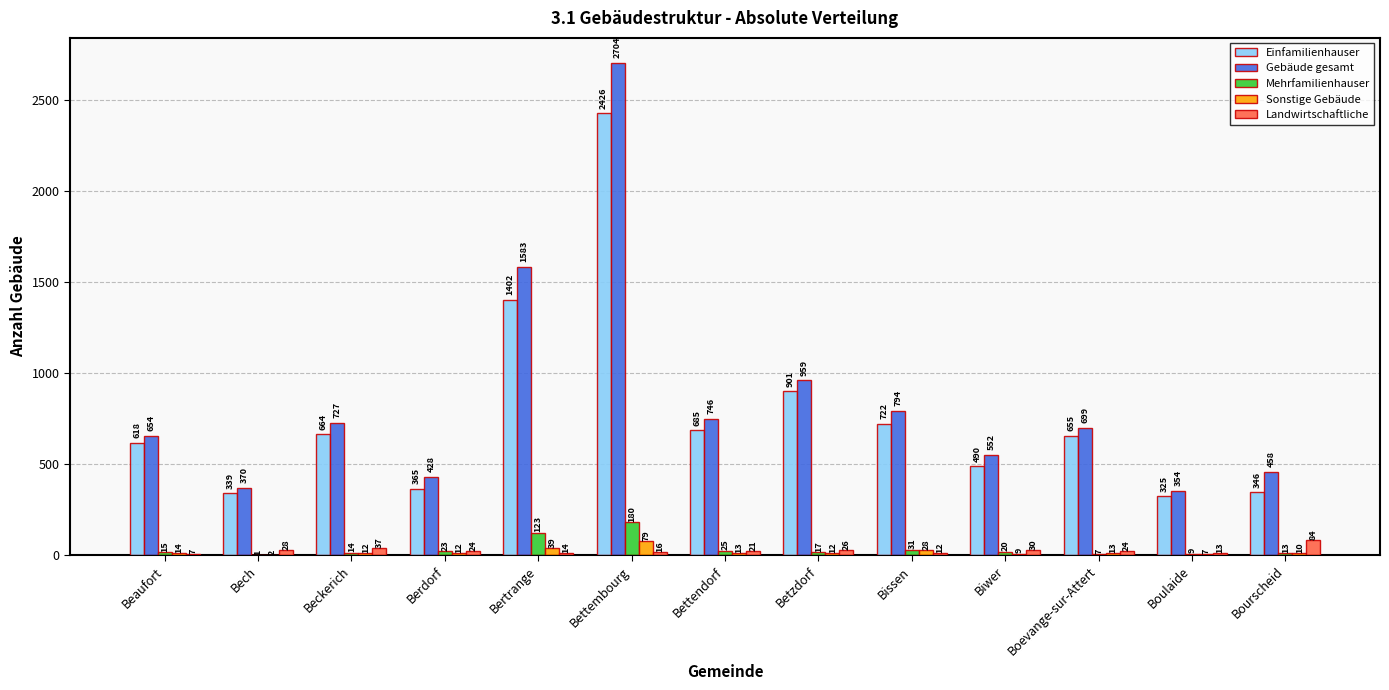

What is the highest value of the Gebäude gesamt series?

2704